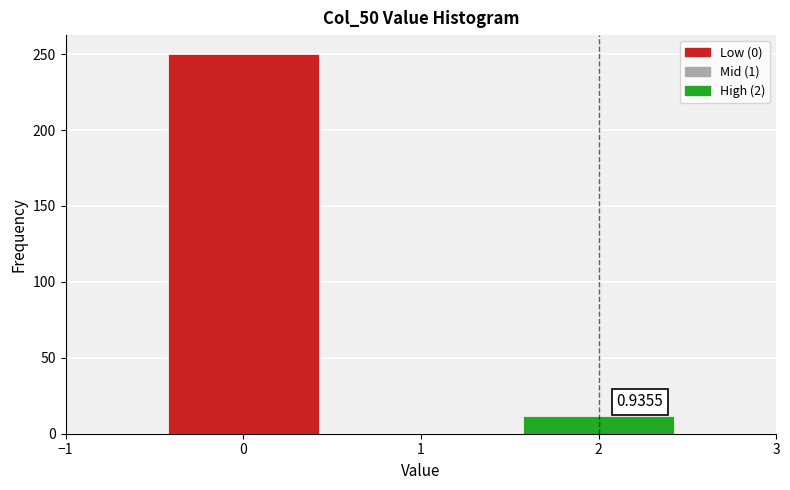

Over which range of the x-axis is the bar tallest?

-0.5 to 0.5